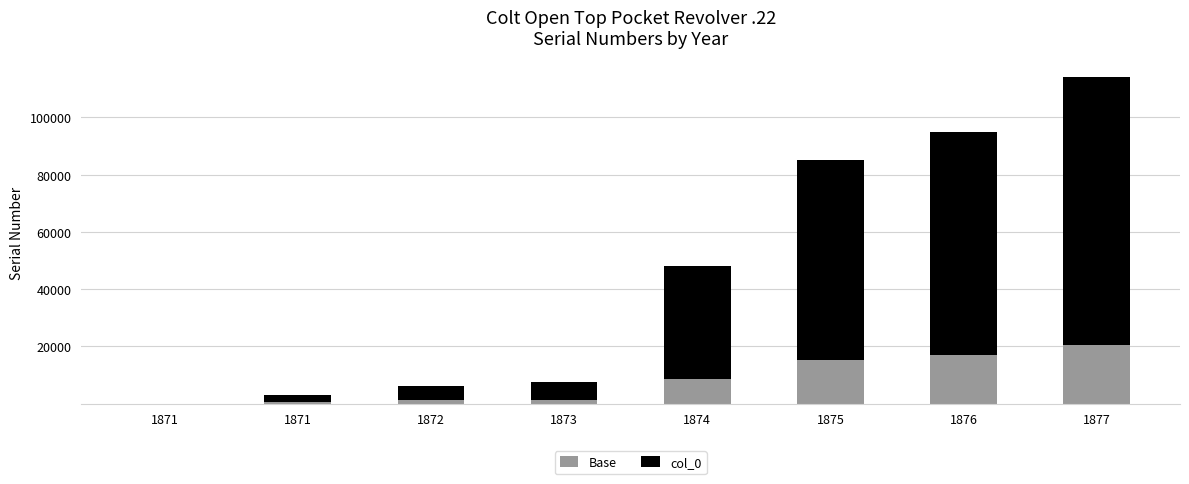

At how many categories does at least one series exceed 4545?

6